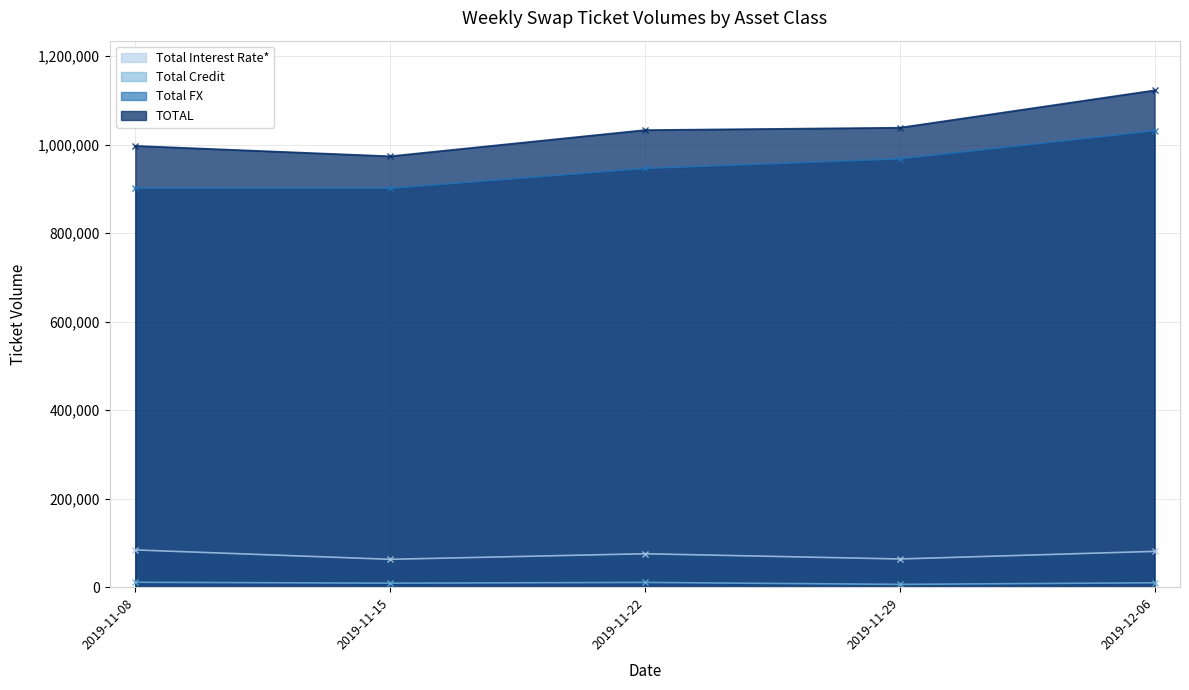

How many interior local peaks does the Total Credit series have?

1